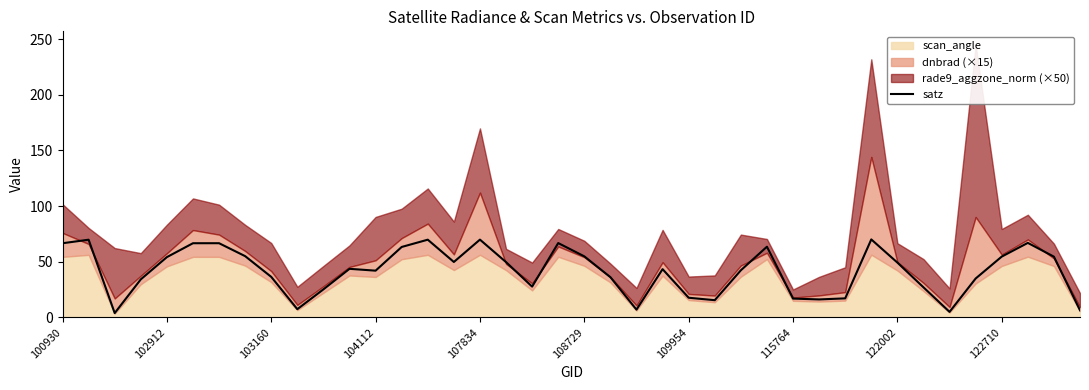

What is the highest value of the satz series?

70.0